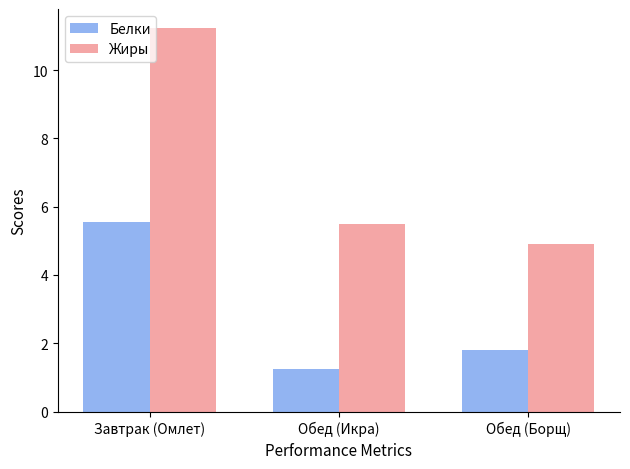

What is the difference between the maximum and minimum values in the Жиры series?

6.3